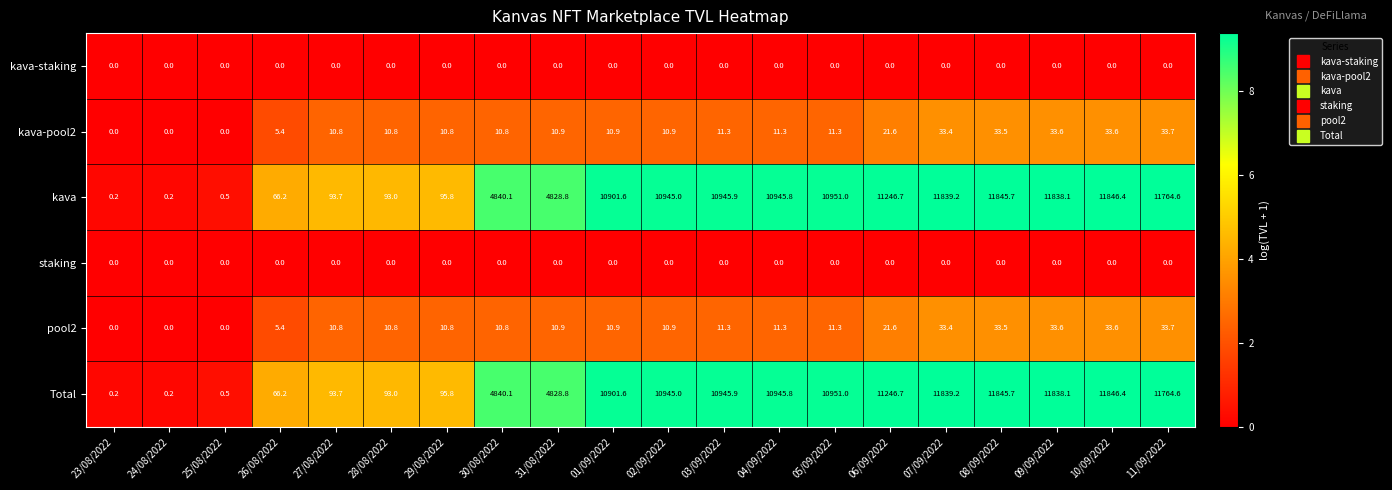

What is the total value across all series at 11/09/2022?

23596.6